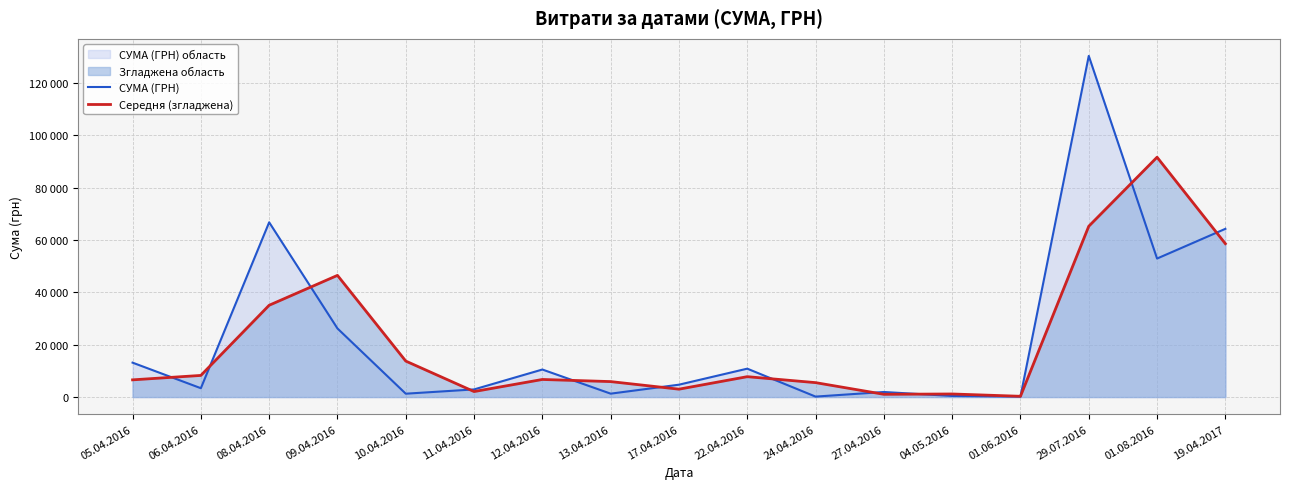

Reading left to right, list all the values displayed in this chart.

СУМА (ГРН): 05.04.2016=13154.2	06.04.2016=3387.1	08.04.2016=66785.7	09.04.2016=26223.8	10.04.2016=1287.8	11.04.2016=2924.6	12.04.2016=10526.0	13.04.2016=1303.1	17.04.2016=4730.0	22.04.2016=10854.2	24.04.2016=179.0	27.04.2016=1938.4	04.05.2016=420.0	01.06.2016=176.0	29.07.2016=130379.7	01.08.2016=52936.8	19.04.2017=64293.0
Середня (згладжена): 05.04.2016=6577.1	06.04.2016=8270.6	08.04.2016=35086.4	09.04.2016=46504.7	10.04.2016=13755.8	11.04.2016=2106.2	12.04.2016=6725.3	13.04.2016=5914.6	17.04.2016=3016.6	22.04.2016=7792.1	24.04.2016=5516.6	27.04.2016=1058.7	04.05.2016=1179.2	01.06.2016=298.0	29.07.2016=65277.9	01.08.2016=91658.3	19.04.2017=58614.9